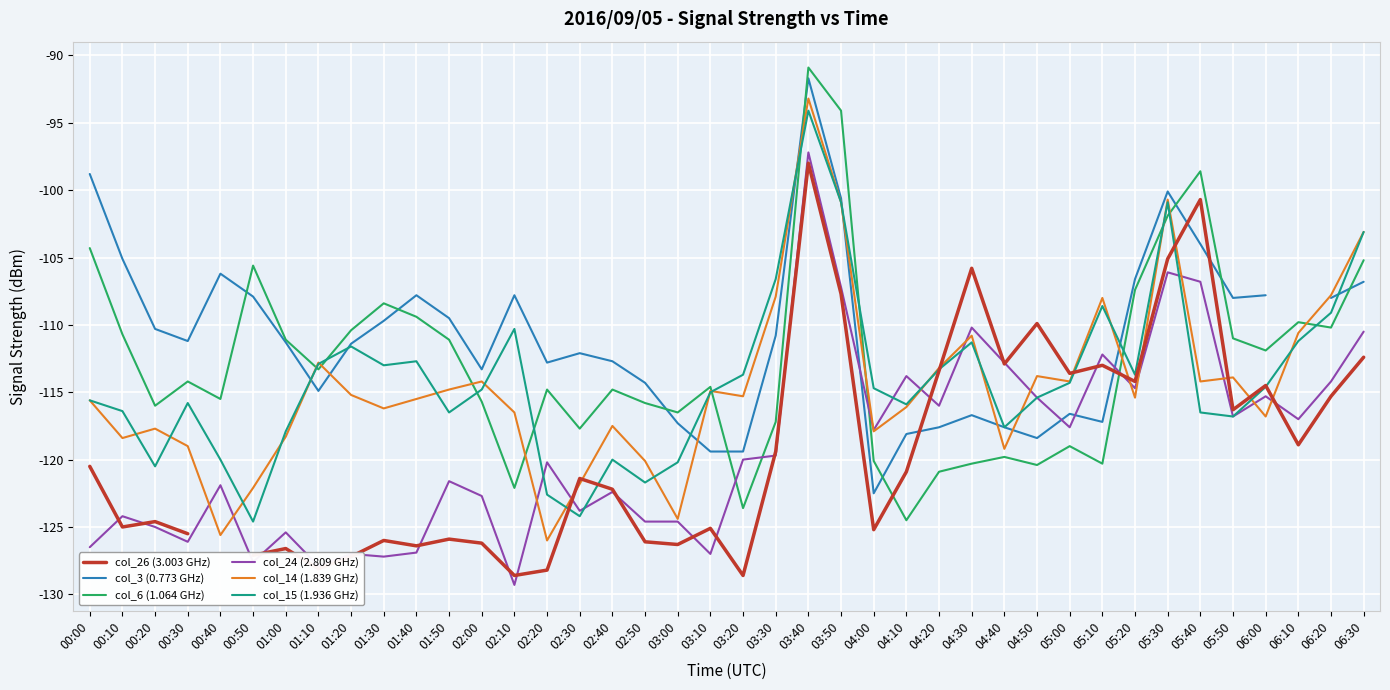

Rank the series by their maximum value, from lowest to highest.

col_26 (3.003 GHz), col_24 (2.809 GHz), col_15 (1.936 GHz), col_14 (1.839 GHz), col_3 (0.773 GHz), col_6 (1.064 GHz)